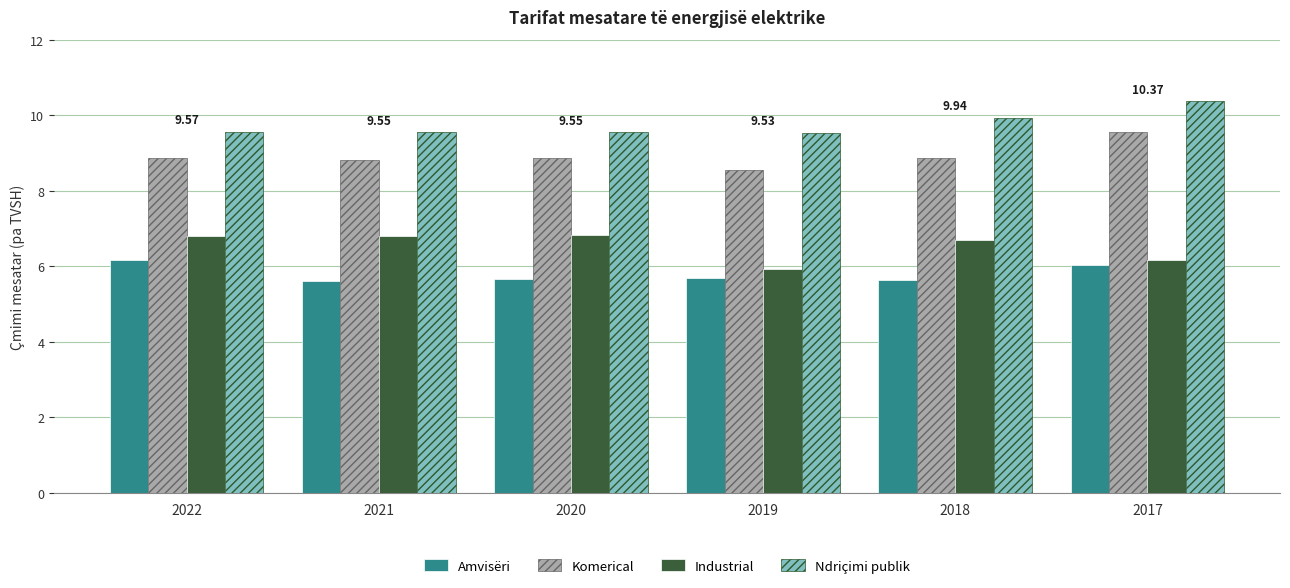

What are all the series names shown in the legend?

Amvisëri, Komerical, Industrial, Ndriçimi publik